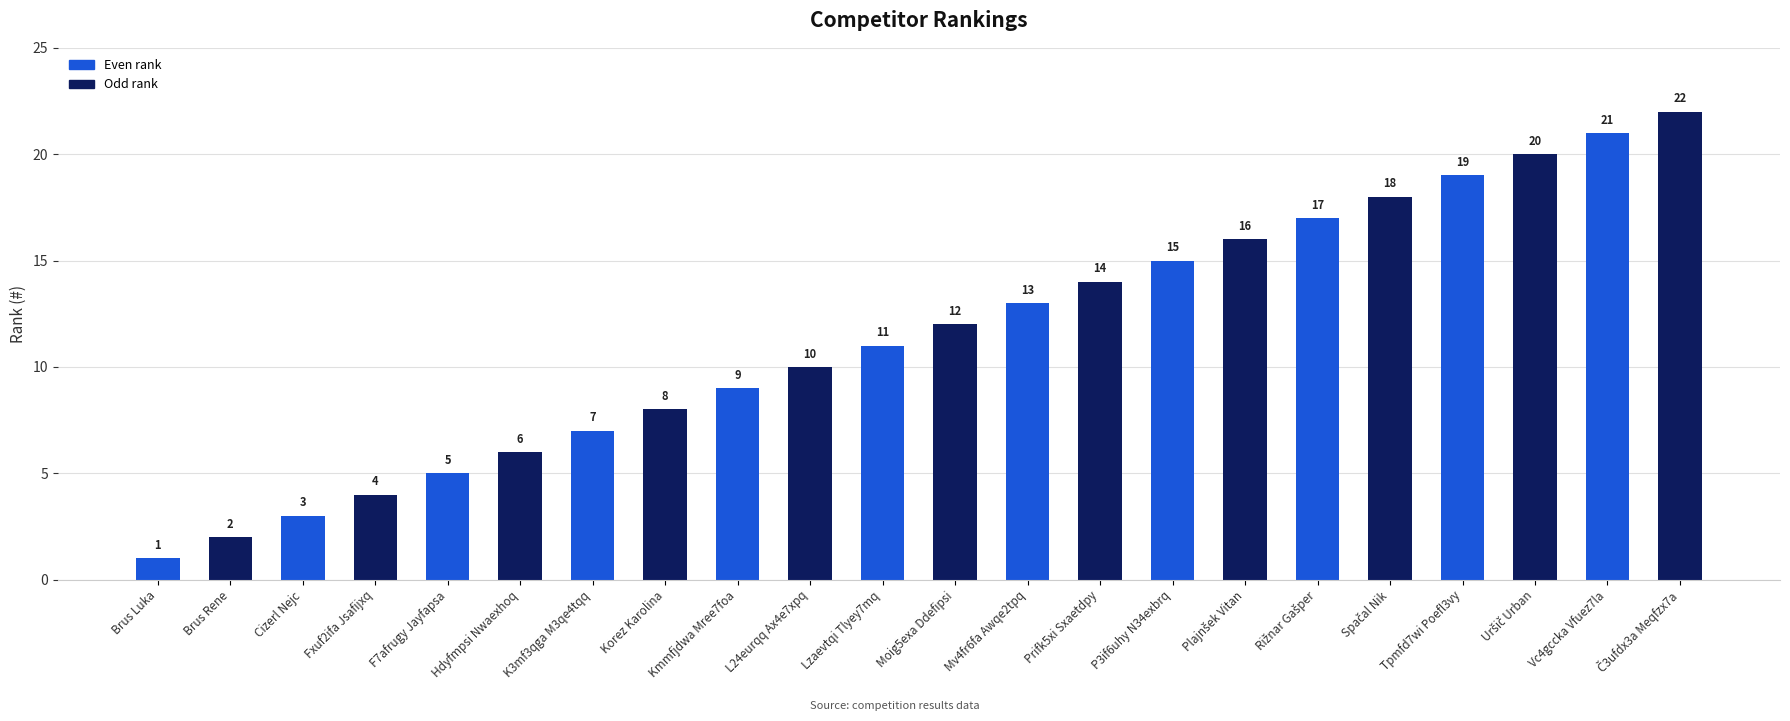

What is the label of the 8th bar from the right?

P3if6uhy N34exbrq